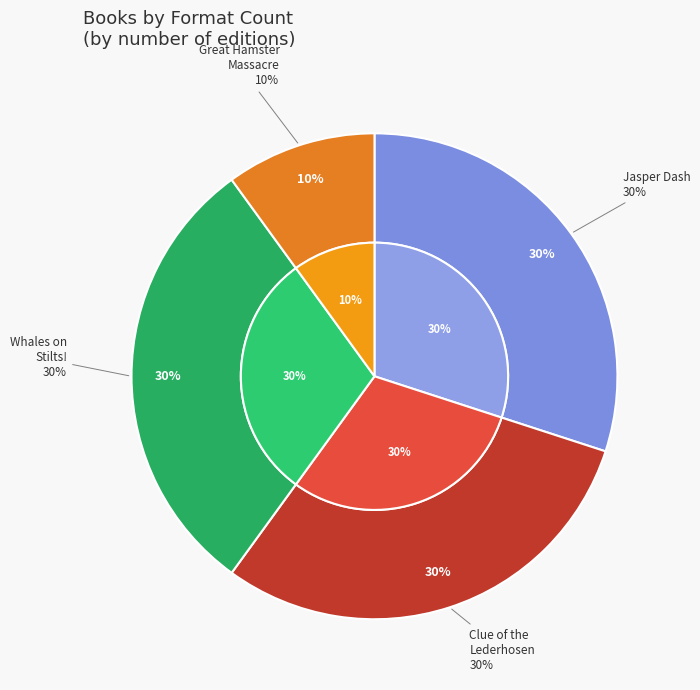

True or false: Great Hamster Massacre accounts for 10% of the total.

True